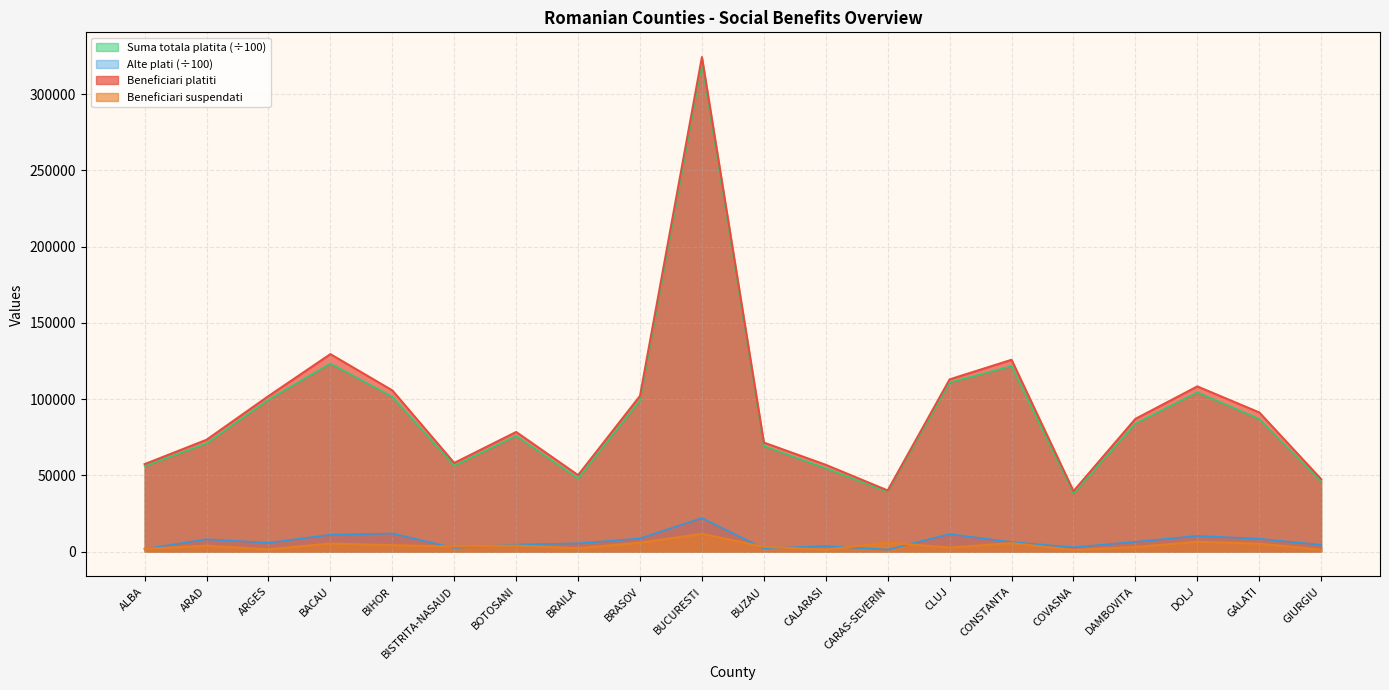

Is the value of Suma totala platita at CONSTANTA greater than the value of Alte plati at BIHOR?

Yes